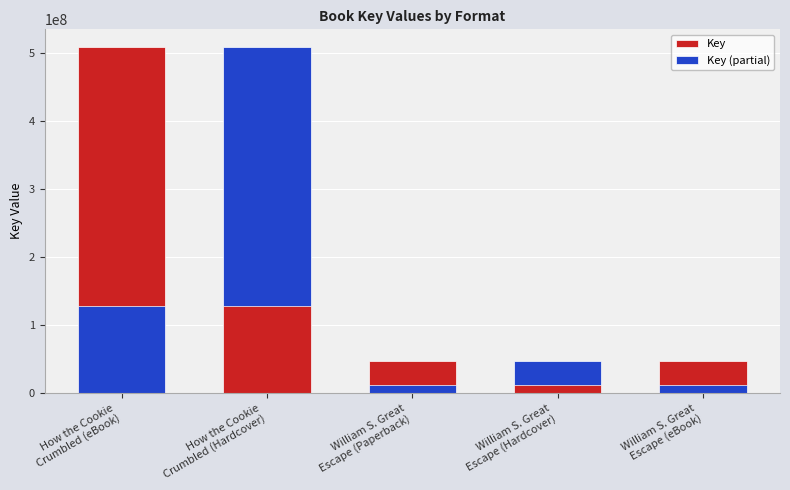

The value of Key (partial) at William S. Great
Escape (Paperback) is 11768590.0. True or false?

True